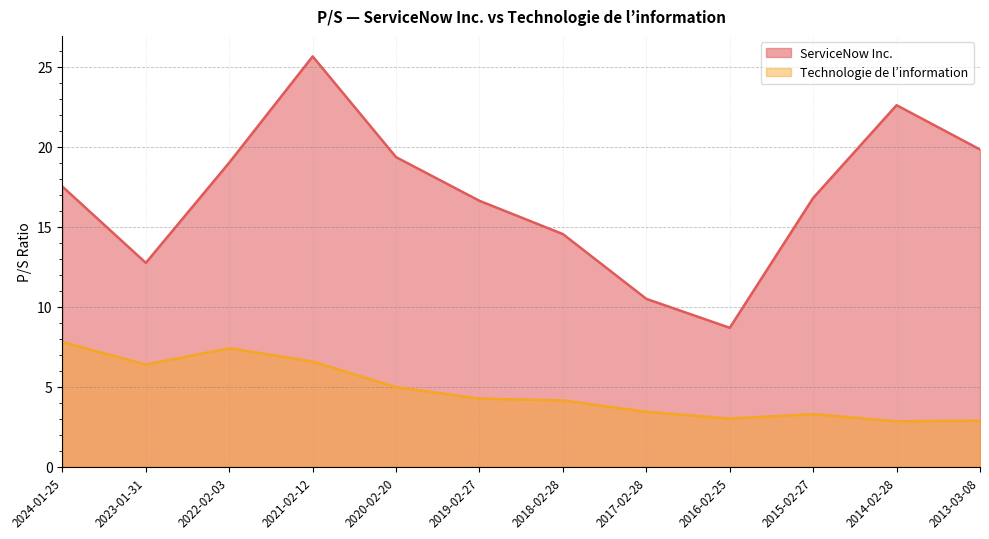

Where is the first local minimum for ServiceNow Inc.?

2023-01-31